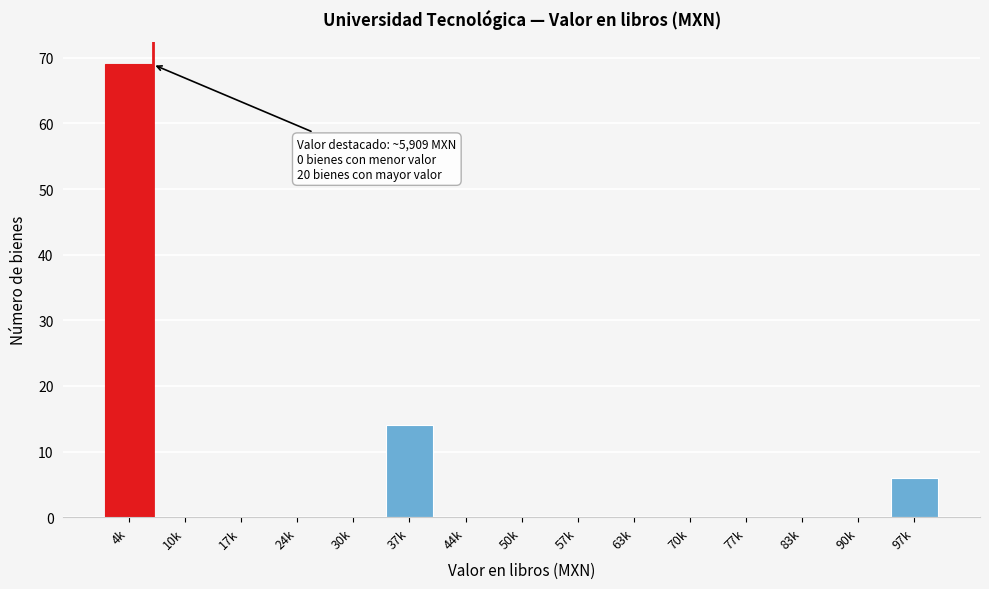

Reading left to right, what are all the values shown in this chart?

4k=69	10k=0	17k=0	24k=0	30k=0	37k=14	44k=0	50k=0	57k=0	63k=0	70k=0	77k=0	83k=0	90k=0	97k=6